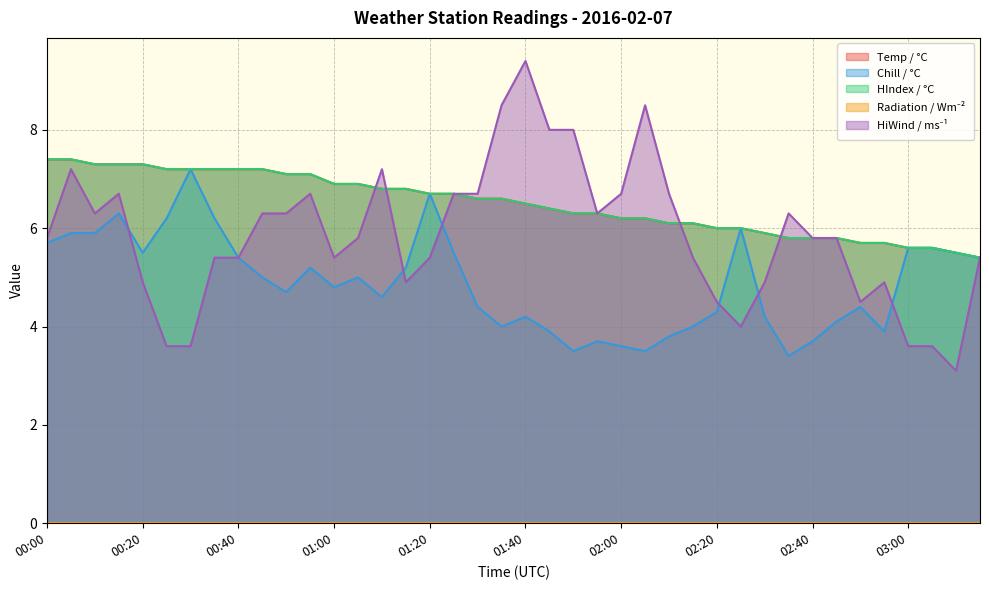

At which category does HiWind / ms⁻¹ reach its first local valley?

00:10